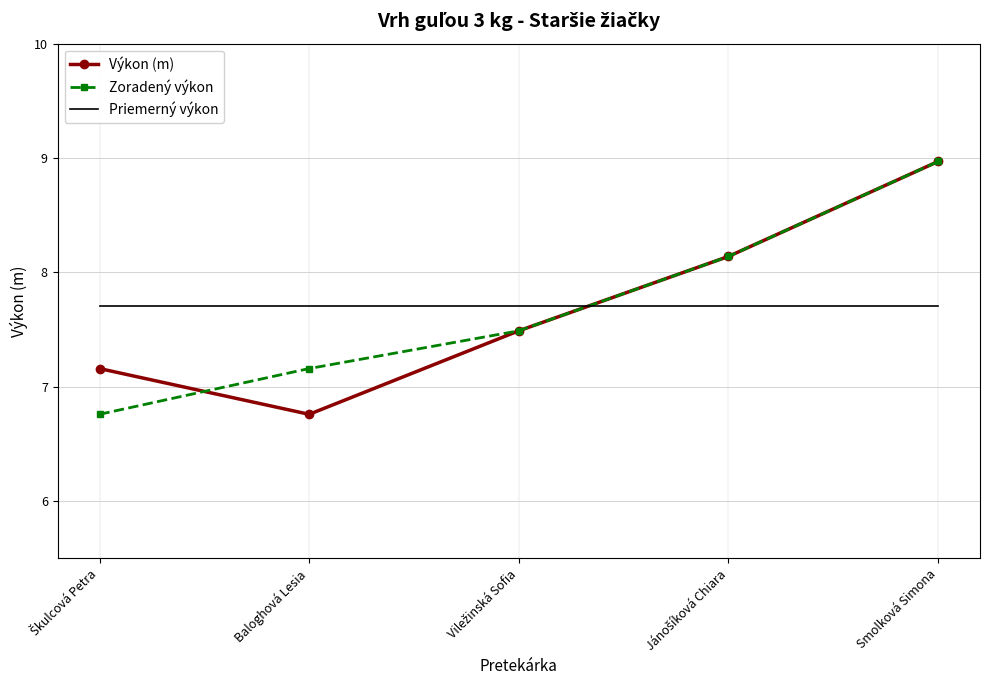

How many times do Zoradený výkon and Priemerný výkon cross each other?

1